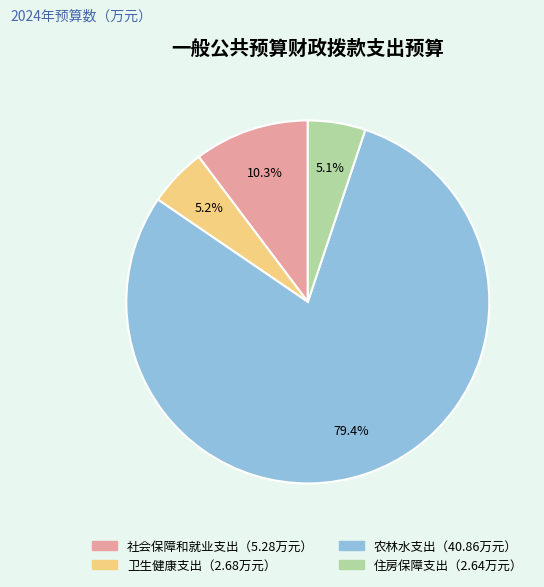

Is there any slice that represents more than half of the pie?

Yes